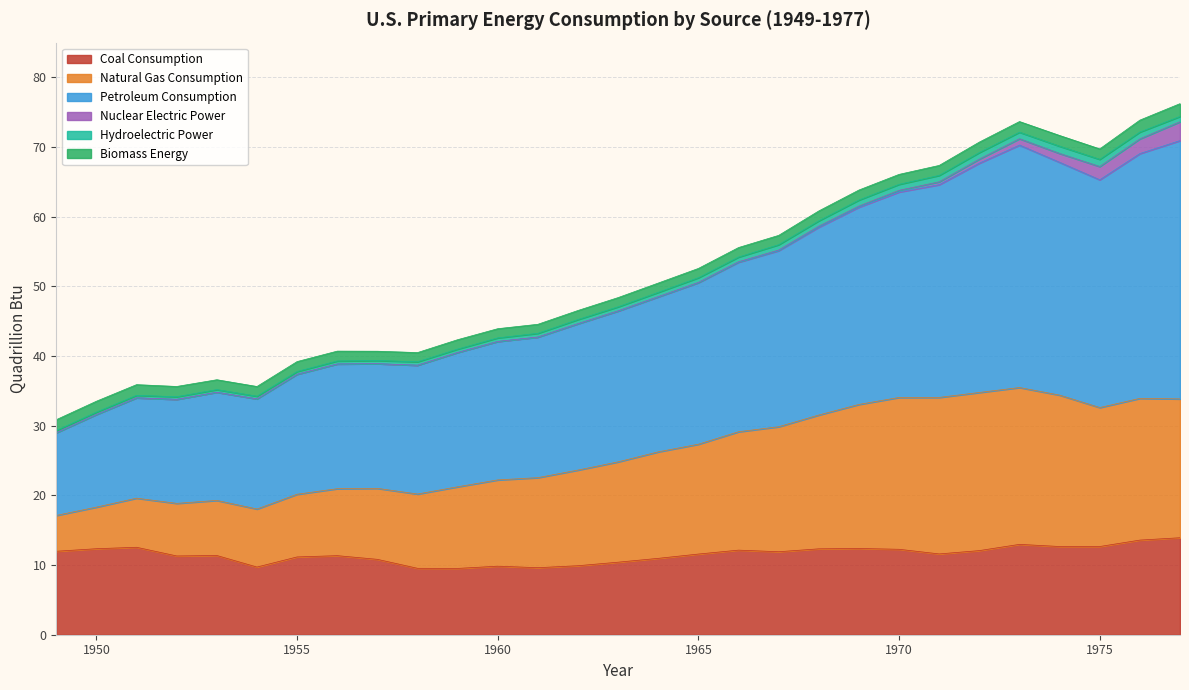

What is the highest value of the Coal Consumption series?

13.9